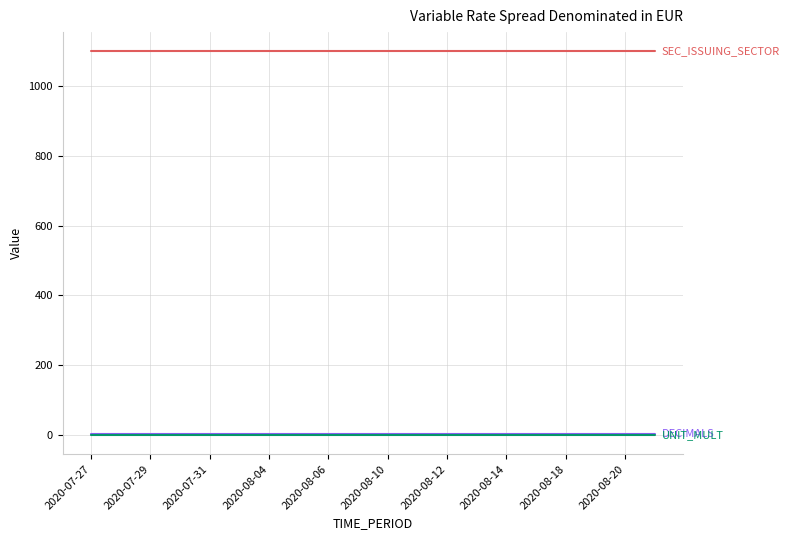

Is this an area chart (filled region under the line)?

No